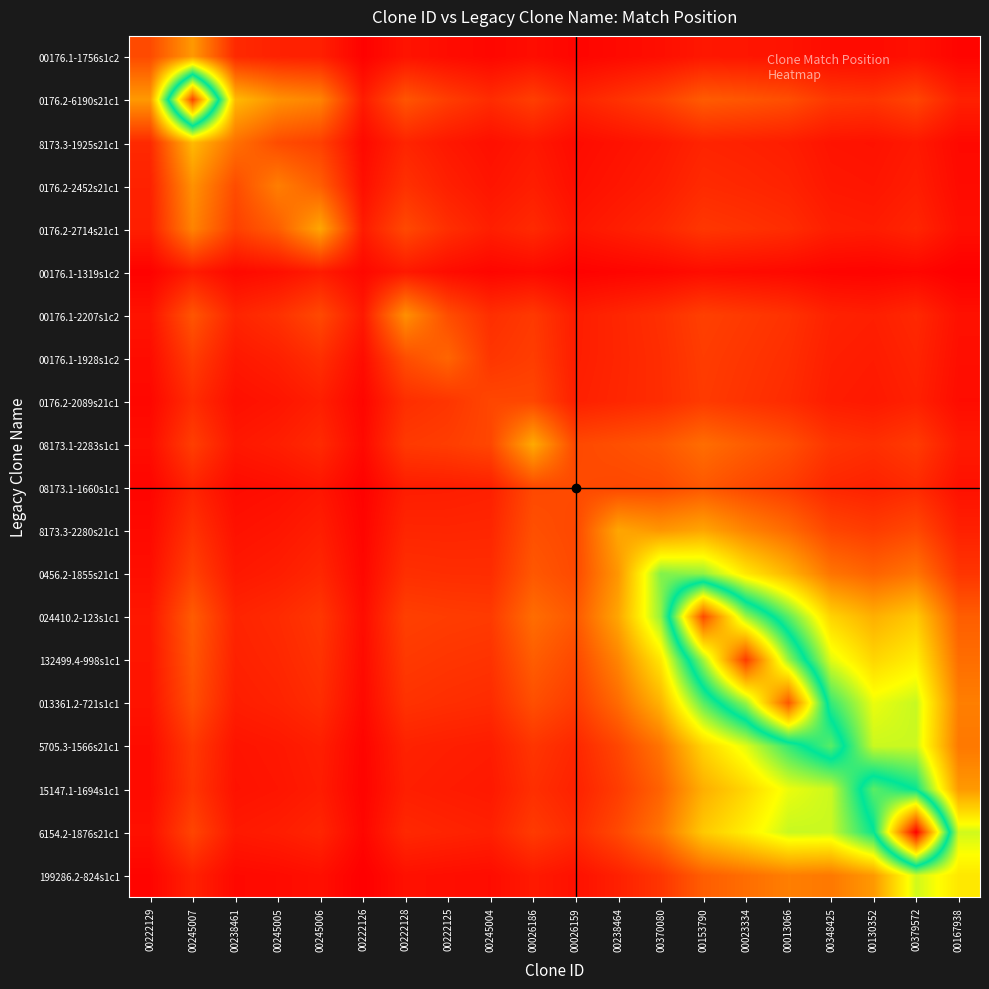

Reading right to left, extract all data points from this chart.

00176.1-1756s1c2: 00167938=88.4	00379572=166.4	00130352=131.4	00348425=138.7	00013066=184.4	00023334=199.8	00153790=210.9	00370080=154.3	00238464=121.8	00026159=91.2	00026186=145.5	00245004=106.7	00222125=139.4	00222128=184.7	00222126=70.1	00245006=263.8	00245005=278.0	00238461=328.7	00245007=1059.9	00222129=547.0
0176.2-6190s21c1: 00167938=269.7	00379572=509.3	00130352=403.2	00348425=426.8	00013066=569.4	00023334=619.5	00153790=656.8	00370080=482.9	00238464=383.4	00026159=289.1	00026186=465.0	00245004=344.5	00222125=455.7	00222128=613.6	00222126=237.7	00245006=920.1	00245005=1010.0	00238461=1273.8	00245007=4621.0	00222129=1059.9
8173.3-1925s21c1: 00167938=117.4	00379572=222.3	00130352=176.5	00348425=187.5	00013066=251.1	00023334=274.5	00153790=292.4	00370080=216.3	00238464=172.9	00026159=131.5	00026186=213.6	00245004=160.2	00222125=215.3	00222128=296.0	00222126=117.9	00245006=475.5	00245005=556.8	00238461=790.0	00245007=1273.8	00222129=328.7
0176.2-2452s21c1: 00167938=131.0	00379572=248.8	00130352=198.3	00348425=211.4	00013066=284.5	00023334=312.5	00153790=334.9	00370080=249.5	00238464=201.1	00026159=154.4	00026186=254.1	00245004=193.6	00222125=265.6	00222128=375.5	00222126=155.8	00245006=670.3	00245005=883.0	00238461=556.8	00245007=1010.0	00222129=278.0
0176.2-2714s21c1: 00167938=157.9	00379572=301.0	00130352=240.8	00348425=258.0	00013066=348.9	00023334=385.5	00153790=416.1	00370080=312.5	00238464=254.4	00026159=197.9	00026186=330.7	00245004=257.2	00222125=362.9	00222128=534.5	00222126=236.6	00245006=1145.0	00245005=670.3	00238461=475.5	00245007=920.1	00222129=263.8
00176.1-1319s1c2: 00167938=52.0	00379572=99.5	00130352=80.0	00348425=86.1	00013066=117.1	00023334=130.3	00153790=141.9	00370080=107.6	00238464=88.7	00026159=70.1	00026186=119.6	00245004=95.7	00222125=140.6	00222128=220.9	00222126=110.0	00245006=236.6	00245005=155.8	00238461=117.9	00245007=237.7	00222129=70.1
00176.1-2207s1c2: 00167938=167.1	00379572=321.2	00130352=259.4	00348425=281.0	00013066=384.9	00023334=431.9	00153790=474.8	00370080=364.7	00238464=305.4	00026159=246.3	00026186=432.2	00245004=360.2	00222125=564.7	00222128=998.0	00222126=220.9	00245006=534.5	00245005=375.5	00238461=296.0	00245007=613.6	00222129=184.7
00176.1-1928s1c2: 00167938=152.0	00379572=293.6	00130352=238.5	00348425=260.2	00013066=359.4	00023334=407.3	00153790=453.4	00370080=353.7	00238464=302.4	00026159=250.9	00026186=458.6	00245004=407.6	00222125=719.0	00222128=564.7	00222126=140.6	00245006=362.9	00245005=265.6	00238461=215.3	00245007=455.7	00222129=139.4
0176.2-2089s21c1: 00167938=139.2	00379572=270.5	00130352=221.3	00348425=243.4	00013066=339.6	00023334=389.7	00153790=440.6	00370080=351.0	00238464=308.6	00026159=266.7	00026186=520.0	00245004=520.0	00222125=407.6	00222128=360.2	00222126=95.7	00245006=257.2	00245005=193.6	00238461=160.2	00245007=344.5	00222129=106.7
08173.1-2283s1c1: 00167938=226.2	00379572=442.6	00130352=365.1	00348425=405.6	00013066=573.1	00023334=668.0	00153790=771.1	00370080=631.8	00238464=578.7	00026159=533.3	00026186=1170.0	00245004=520.0	00222125=458.6	00222128=432.2	00222126=119.6	00245006=330.7	00245005=254.1	00238461=213.6	00245007=465.0	00222129=145.5
08173.1-1660s1c1: 00167938=168.7	00379572=332.9	00130352=277.4	00348425=312.0	00013066=447.8	00023334=532.9	00153790=632.7	00370080=540.0	00238464=527.6	00026159=547.0	00026186=533.3	00245004=266.7	00222125=250.9	00222128=246.3	00222126=70.1	00245006=197.9	00245005=154.4	00238461=131.5	00245007=289.1	00222129=91.2
8173.3-2280s21c1: 00167938=268.5	00379572=535.2	00130352=451.5	00348425=515.9	00013066=755.9	00023334=925.2	00153790=1144.2	00370080=1041.6	00238464=1145.0	00026159=527.6	00026186=578.7	00245004=308.6	00222125=302.4	00222128=305.4	00222126=88.7	00245006=254.4	00245005=201.1	00238461=172.9	00245007=383.4	00222129=121.8
0456.2-1855s21c1: 00167938=407.1	00379572=821.5	00130352=704.2	00348425=821.4	00013066=1237.7	00023334=1578.0	00153790=2081.9	00370080=2132.0	00238464=1041.6	00026159=540.0	00026186=631.8	00245004=351.0	00222125=353.7	00222128=364.7	00222126=107.6	00245006=312.5	00245005=249.5	00238461=216.3	00245007=482.9	00222129=154.3
024410.2-123s1c1: 00167938=670.8	00379572=1375.2	00130352=1203.3	00348425=1443.7	00013066=2266.2	00023334=3081.8	00153790=4574.0	00370080=2081.9	00238464=1144.2	00026159=632.7	00026186=771.1	00245004=440.6	00222125=453.4	00222128=474.8	00222126=141.9	00245006=416.1	00245005=334.9	00238461=292.4	00245007=656.8	00222129=210.9
132499.4-998s1c1: 00167938=774.8	00379572=1621.5	00130352=1459.3	00348425=1823.9	00013066=3053.7	00023334=4672.0	00153790=3081.8	00370080=1578.0	00238464=925.2	00026159=532.9	00026186=668.0	00245004=389.7	00222125=407.3	00222128=431.9	00222126=130.3	00245006=385.5	00245005=312.5	00238461=274.5	00245007=619.5	00222129=199.8
013361.2-721s1c1: 00167938=886.2	00379572=1907.7	00130352=1788.5	00348425=2384.2	00013066=4491.0	00023334=3053.7	00153790=2266.2	00370080=1237.7	00238464=755.9	00026159=447.8	00026186=573.1	00245004=339.6	00222125=359.4	00222128=384.9	00222126=117.1	00245006=348.9	00245005=284.5	00238461=251.1	00245007=569.4	00222129=184.4
5705.3-1566s21c1: 00167938=846.9	00379572=1899.0	00130352=1899.0	00348425=2848.0	00013066=2384.2	00023334=1823.9	00153790=1443.7	00370080=821.4	00238464=515.9	00026159=312.0	00026186=405.6	00245004=243.4	00222125=260.2	00222128=281.0	00222126=86.1	00245006=258.0	00245005=211.4	00238461=187.5	00245007=426.8	00222129=138.7
15147.1-1694s1c1: 00167938=1058.8	00379572=2532.5	00130352=2849.0	00348425=1899.0	00013066=1788.5	00023334=1459.3	00153790=1203.3	00370080=704.2	00238464=451.5	00026159=277.4	00026186=365.1	00245004=221.3	00222125=238.5	00222128=259.4	00222126=80.0	00245006=240.8	00245005=198.3	00238461=176.5	00245007=403.2	00222129=131.4
6154.2-1876s21c1: 00167938=1882.4	00379572=5065.0	00130352=2532.5	00348425=1899.0	00013066=1907.7	00023334=1621.5	00153790=1375.2	00370080=821.5	00238464=535.2	00026159=332.9	00026186=442.6	00245004=270.5	00222125=293.6	00222128=321.2	00222126=99.5	00245006=301.0	00245005=248.8	00238461=222.3	00245007=509.3	00222129=166.4
199286.2-824s1c1: 00167938=1574.0	00379572=1882.4	00130352=1058.8	00348425=846.9	00013066=886.2	00023334=774.8	00153790=670.8	00370080=407.1	00238464=268.5	00026159=168.7	00026186=226.2	00245004=139.2	00222125=152.0	00222128=167.1	00222126=52.0	00245006=157.9	00245005=131.0	00238461=117.4	00245007=269.7	00222129=88.4